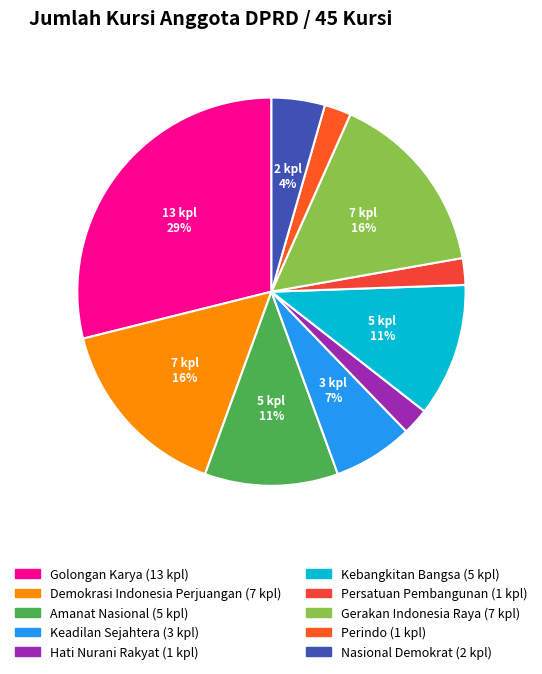

How many segments does this pie chart have?

10